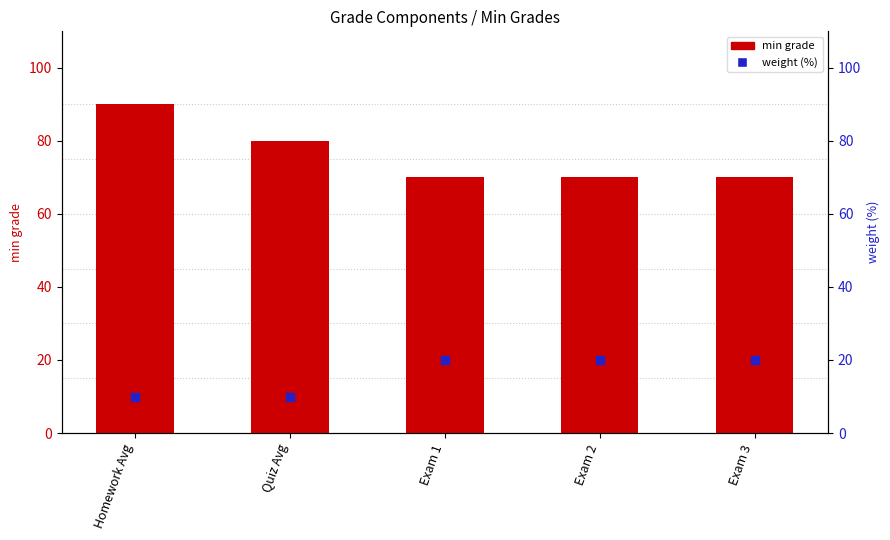

Which series reaches the minimum Y coordinate?

weight (%)